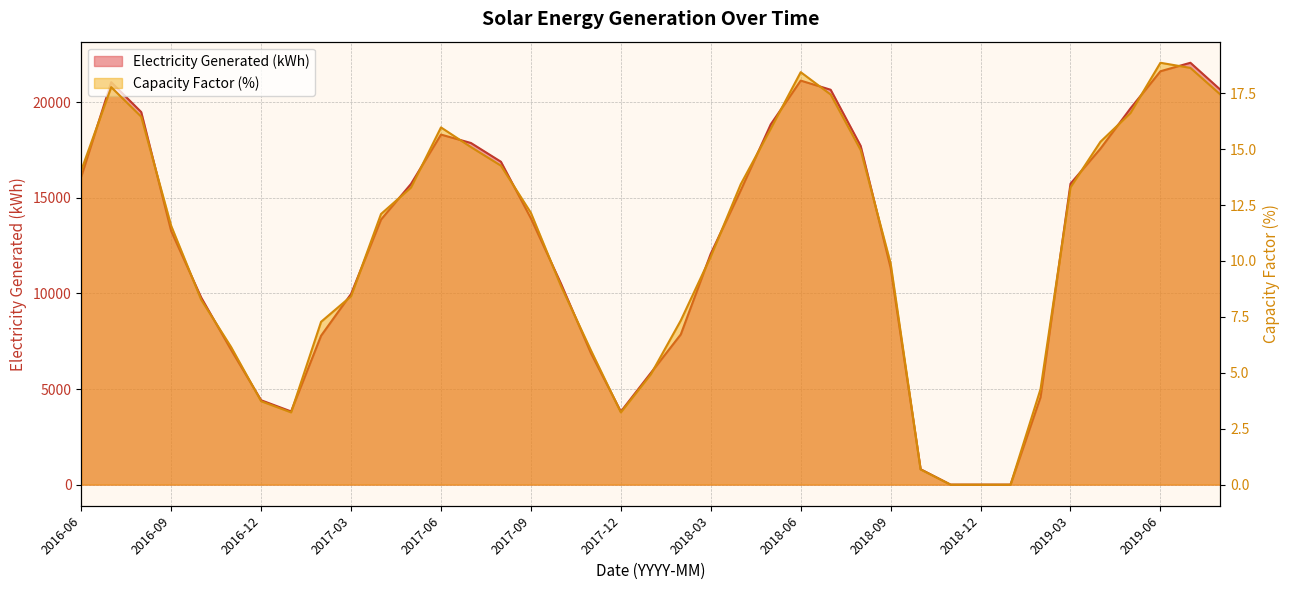

Reading left to right, what are all the values shown in this chart?

Electricity Generated (kWh): 2016-06=16107.7	2016-07=21051.5	2016-08=19490.1	2016-09=13263.1	2016-10=9791.5	2016-11=7047.4	2016-12=4415.3	2017-01=3828.9	2017-02=7789.7	2017-03=9973.1	2017-04=13867.4	2017-05=15730.8	2017-06=18311.2	2017-07=17870.8	2017-08=16889.8	2017-09=13927.2	2017-10=10525.9	2017-11=6883.6	2017-12=3821.8	2018-01=5842.9	2018-02=7858.3	2018-03=12079.2	2018-04=15397.0	2018-05=18843.5	2018-06=21135.0	2018-07=20655.4	2018-08=17718.6	2018-09=11339.6	2018-10=806.2	2018-11=0.0	2018-12=0.0	2019-01=0.0	2019-02=4571.2	2019-03=15740.9	2019-04=17578.2	2019-05=19679.4	2019-06=21623.4	2019-07=22067.6	2019-08=20657.3
Capacity Factor (%): 2016-06=14.1	2016-07=17.8	2016-08=16.4	2016-09=11.6	2016-10=8.3	2016-11=6.2	2016-12=3.7	2017-01=3.2	2017-02=7.3	2017-03=8.4	2017-04=12.1	2017-05=13.3	2017-06=16.0	2017-07=15.1	2017-08=14.3	2017-09=12.2	2017-10=8.9	2017-11=6.0	2017-12=3.2	2018-01=4.9	2018-02=7.3	2018-03=10.2	2018-04=13.4	2018-05=15.9	2018-06=18.4	2018-07=17.4	2018-08=15.0	2018-09=9.9	2018-10=0.7	2018-11=0.0	2018-12=0.0	2019-01=0.0	2019-02=4.3	2019-03=13.3	2019-04=15.3	2019-05=16.6	2019-06=18.9	2019-07=18.6	2019-08=17.4